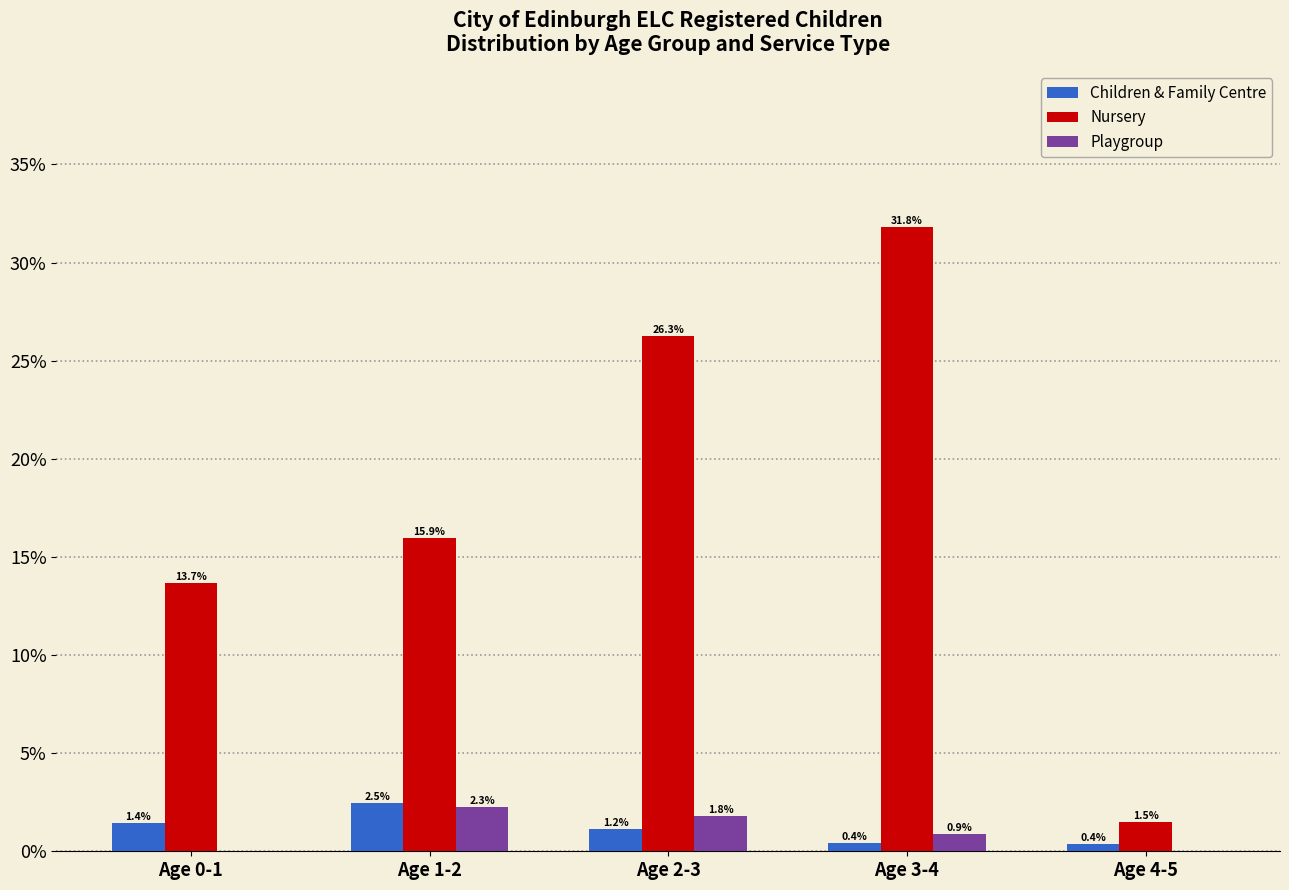

Read the Nursery value at Age 4-5.

1.5